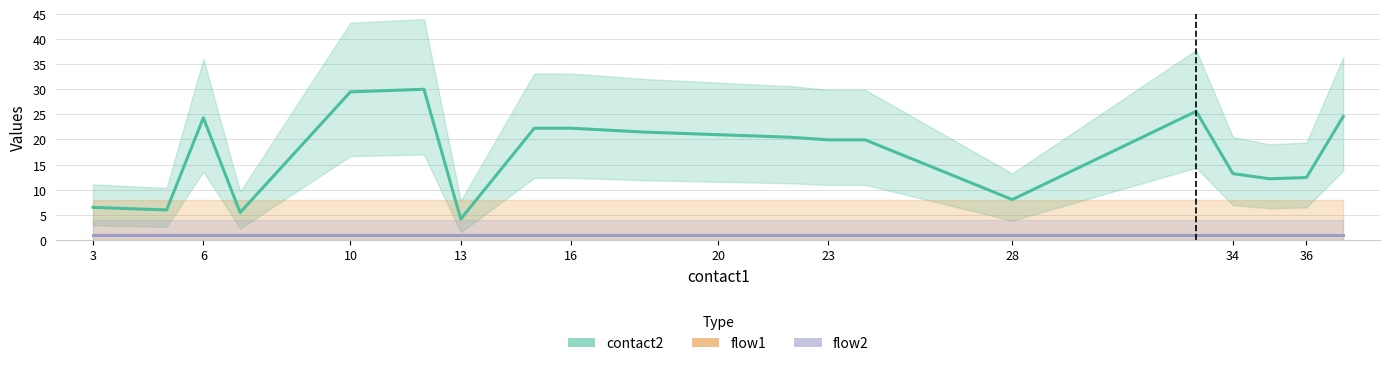

Which label corresponds to the smallest value in the chart?

3